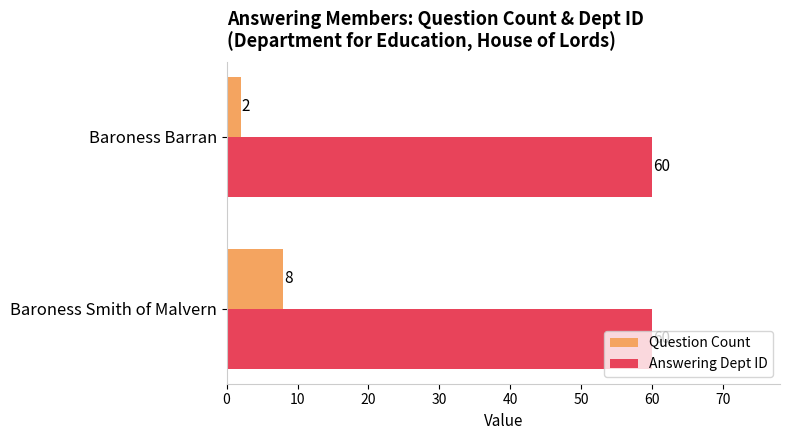

What is the average value of the Question Count series?

5